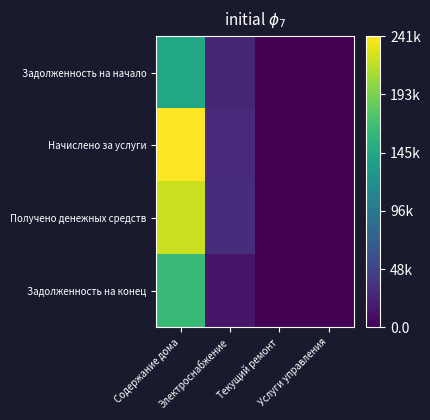

Reading right to left, list all the values displayed in this chart.

Задолженность на начало: Услуги управления=0.0	Текущий ремонт=0.0	Электроснабжение=24610.5	Содержание дома=143770.9
Начислено за услуги: Услуги управления=0.0	Текущий ремонт=0.0	Электроснабжение=28576.0	Содержание дома=241141.8
Получено денежных средств: Услуги управления=0.0	Текущий ремонт=0.0	Электроснабжение=31398.3	Содержание дома=222178.5
Задолженность на конец: Услуги управления=0.0	Текущий ремонт=0.0	Электроснабжение=14530.1	Содержание дома=162734.1